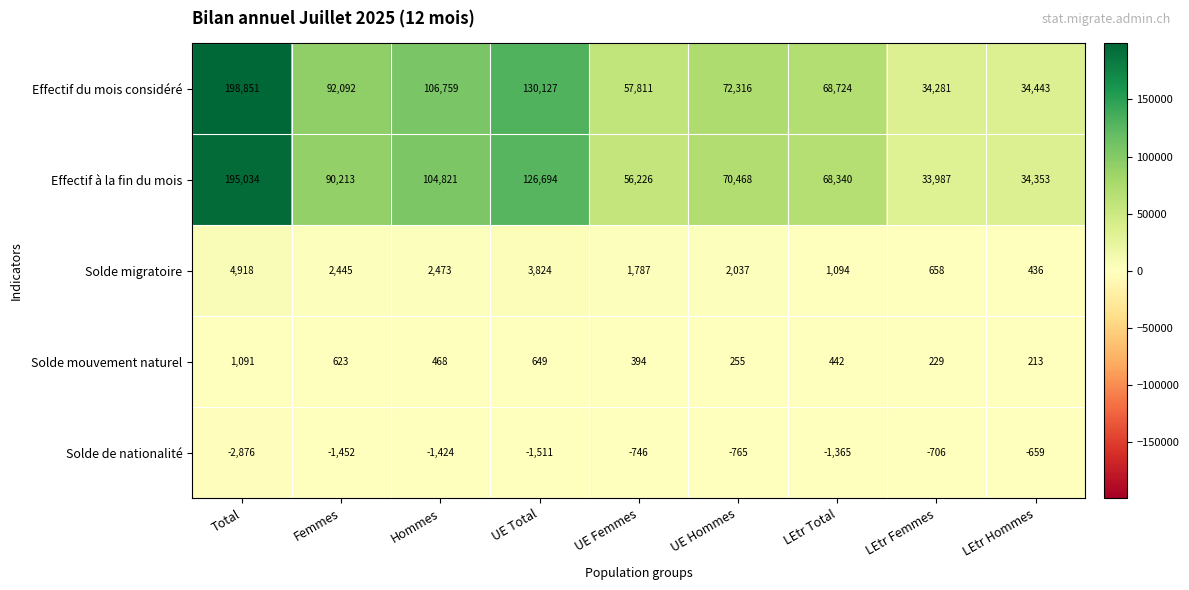

Which series has the largest total across all categories?

Effectif du mois considéré